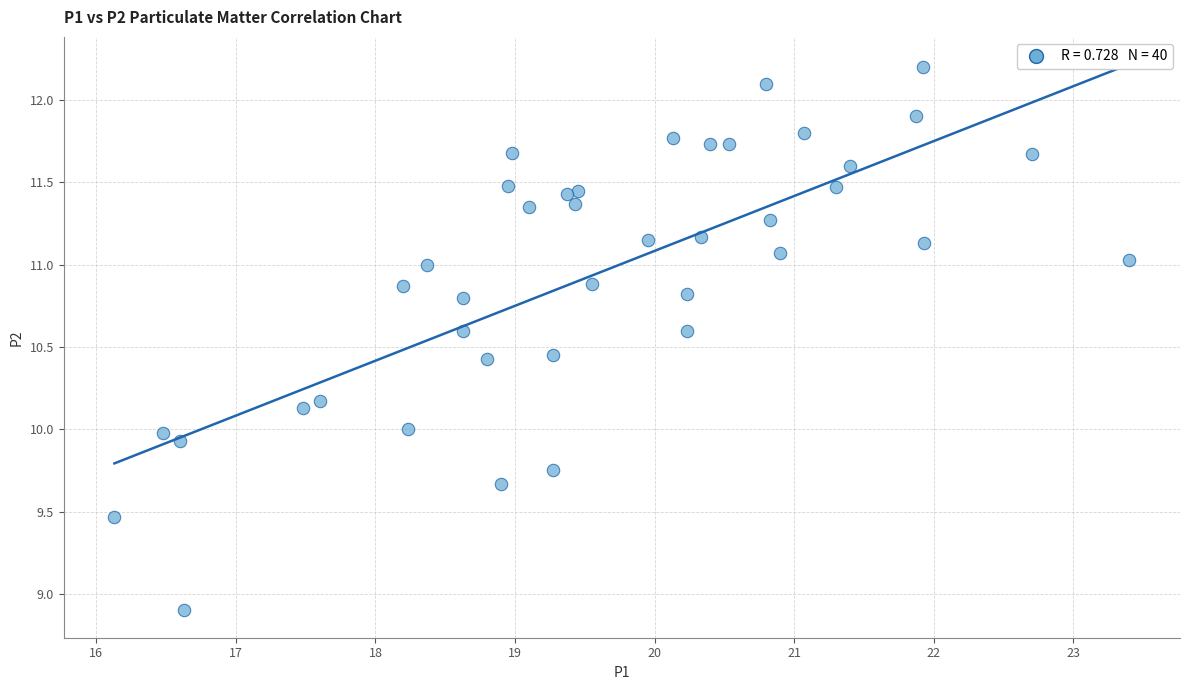

What is the range of Y values (max minus min)?

3.3